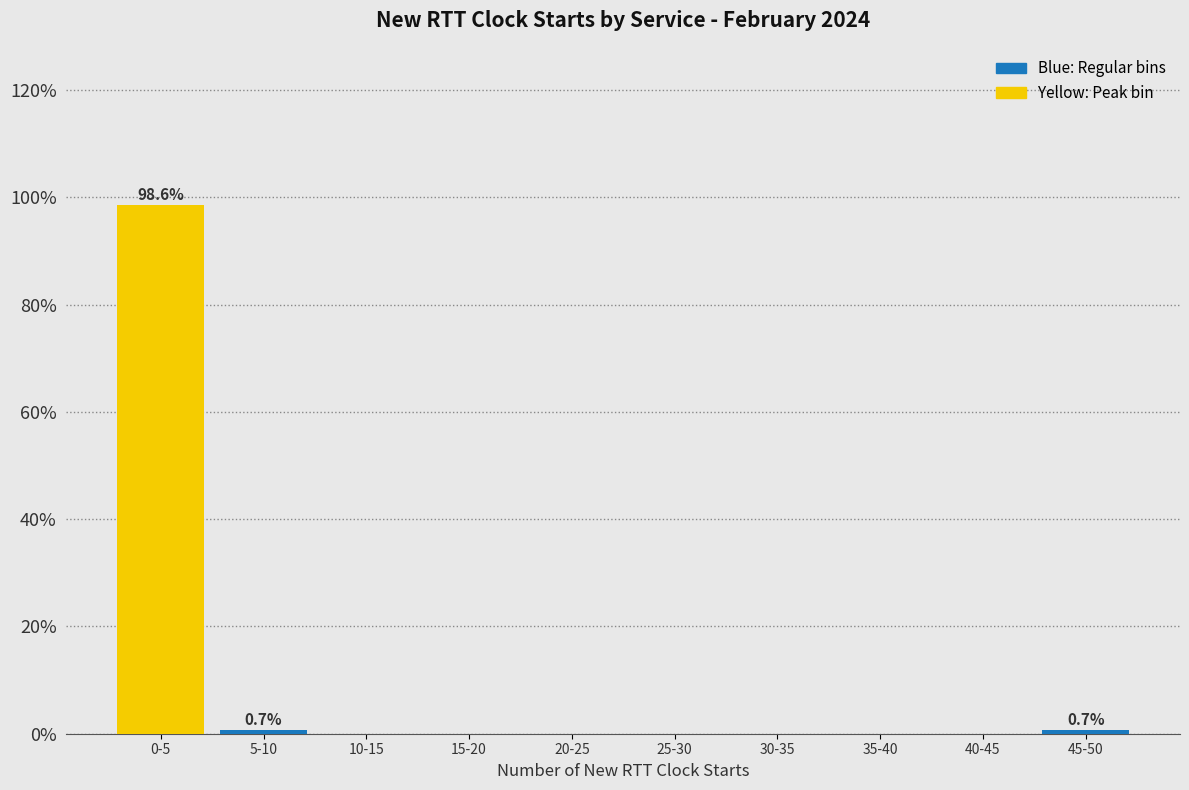

Reading left to right, extract all data points from this chart.

0-5=98.6	5-10=0.7	10-15=0.0	15-20=0.0	20-25=0.0	25-30=0.0	30-35=0.0	35-40=0.0	40-45=0.0	45-50=0.7